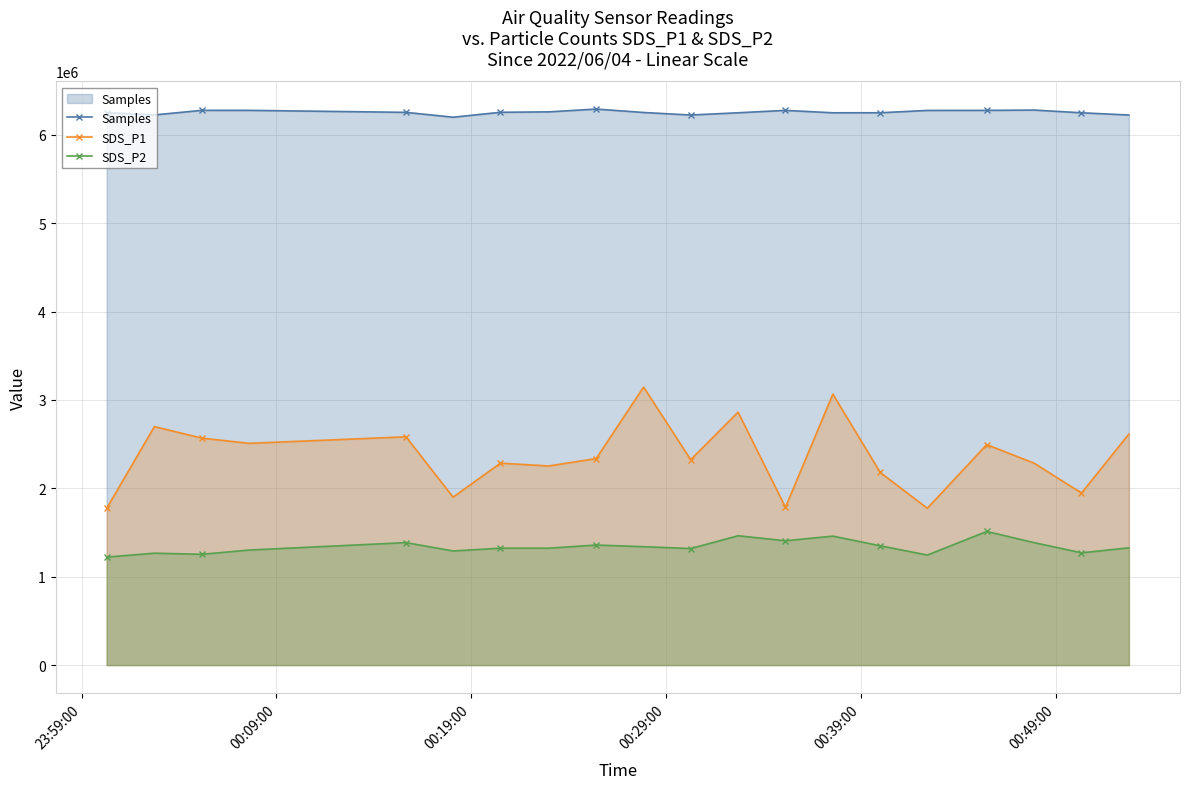

What is the sum of all Samples values?

125082432.0